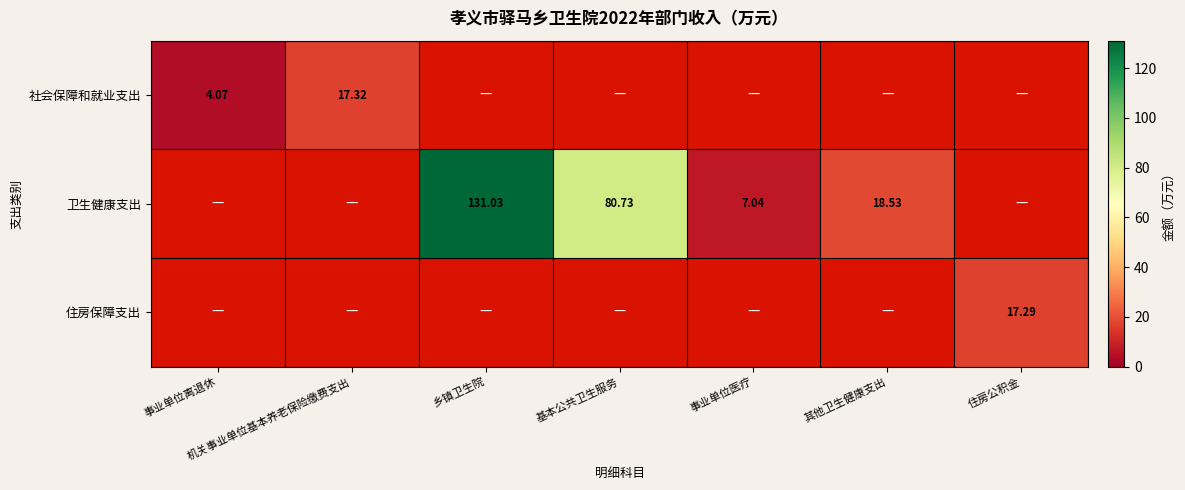

Which series has the widest spread of values?

卫生健康支出